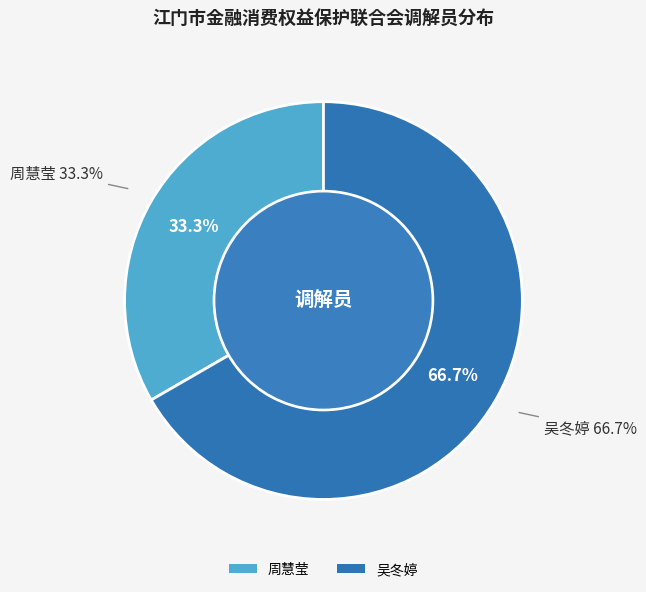

Combined, what portion of the pie is 周慧莹 and 吴冬婷?

100.0%